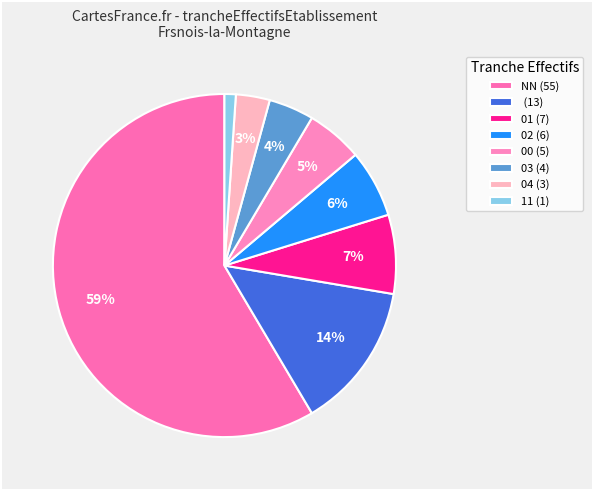

Is there any slice that represents more than half of the pie?

Yes